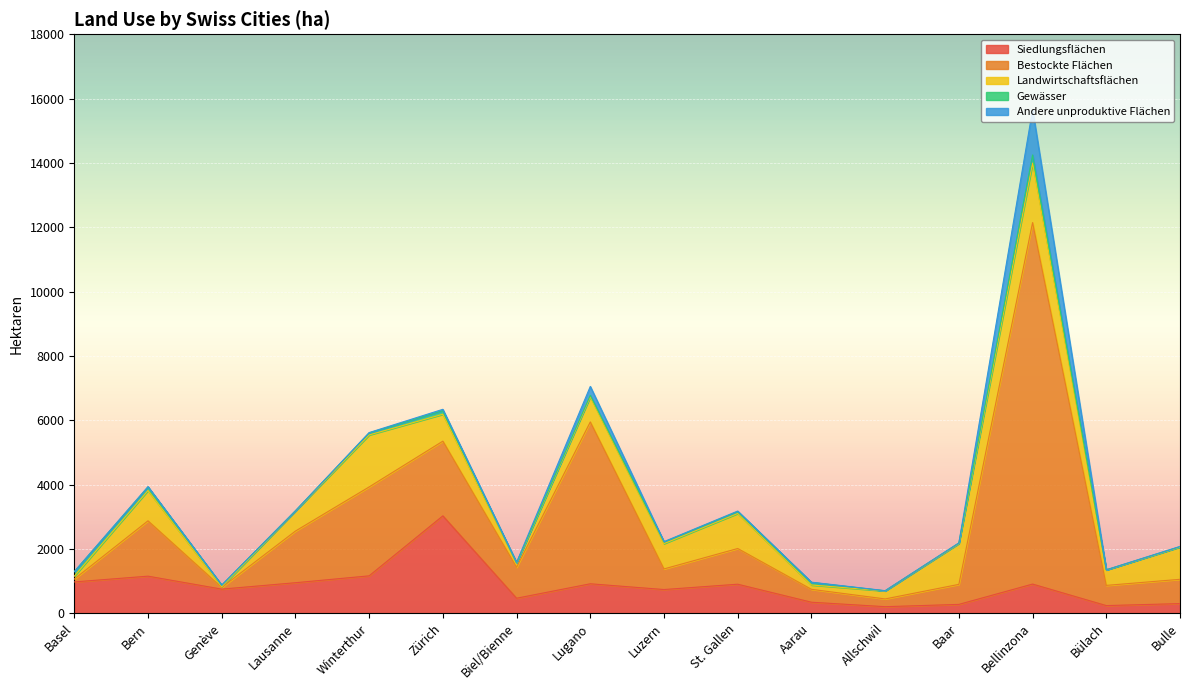

Between Zürich and Allschwil, which series saw the biggest shift?

Siedlungsflächen